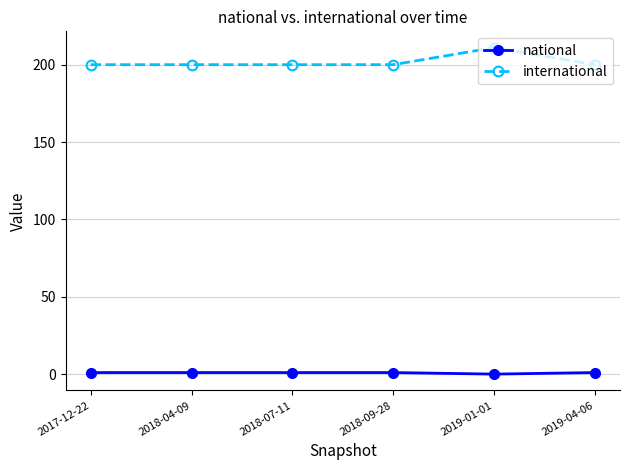

What is the value of the national point at the 2nd from the left?

1